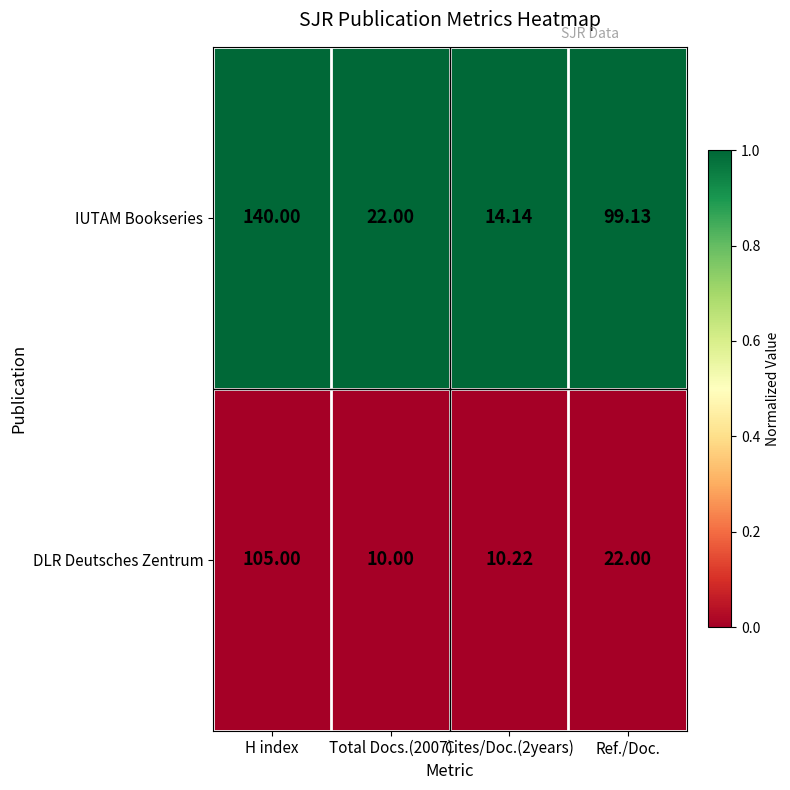

At which label does DLR Deutsches Zentrum reach its peak?

H index